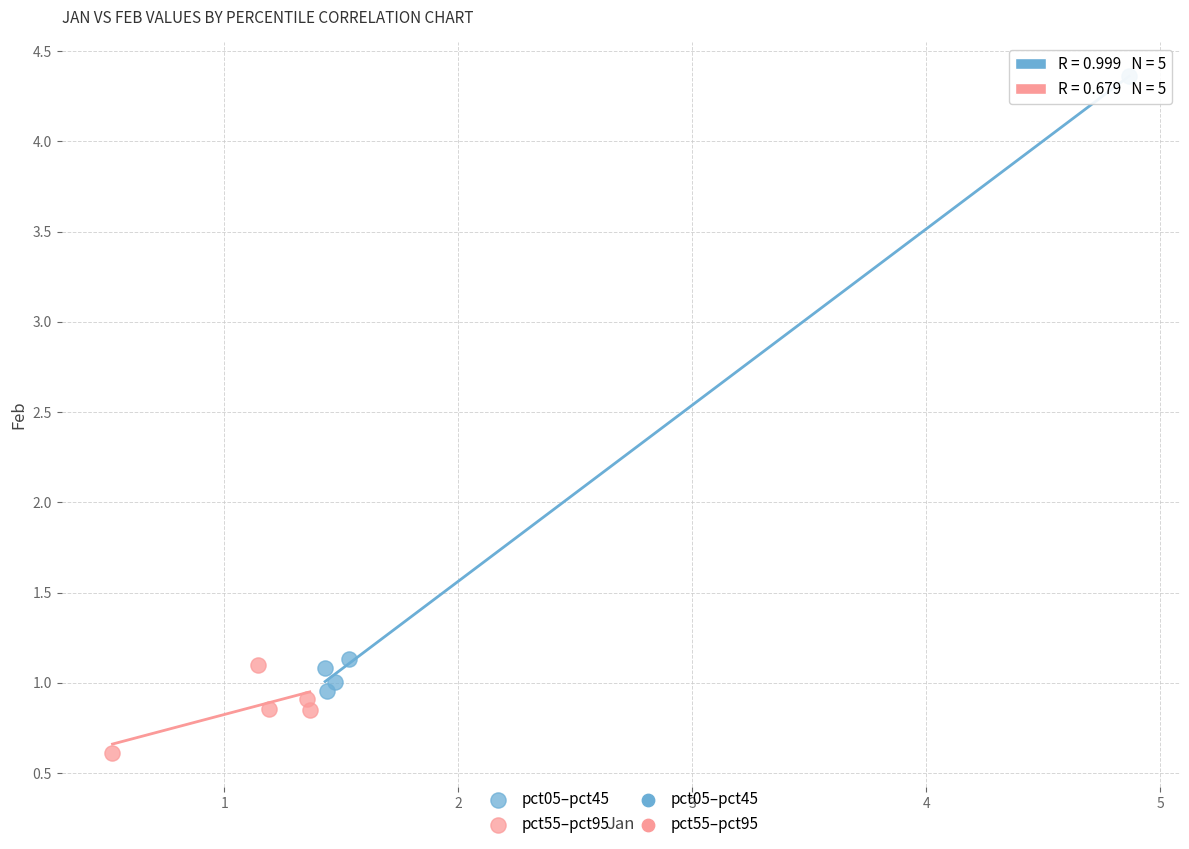

Which series contains the lowest Y value?

pct55–pct95